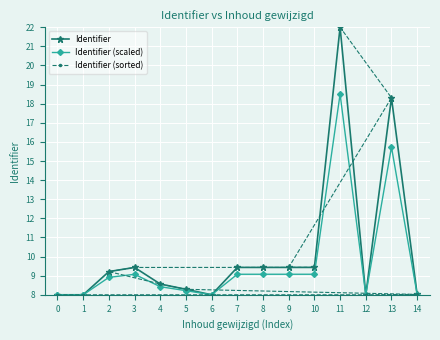

Is it true that Identifier (scaled) equals 14.0 at 9?

False